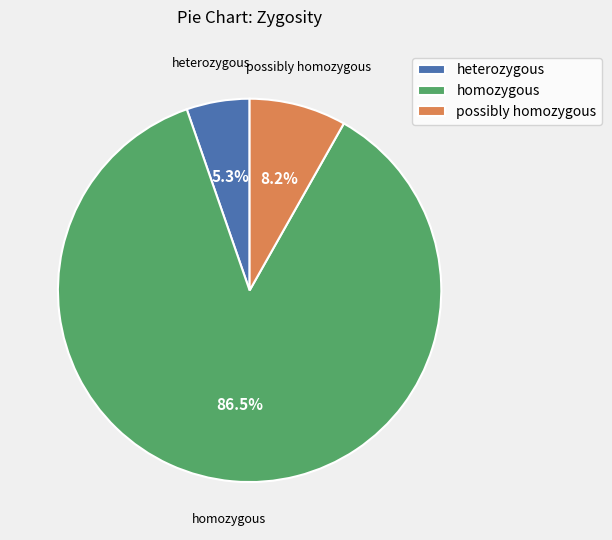

Which slice is the largest?

homozygous